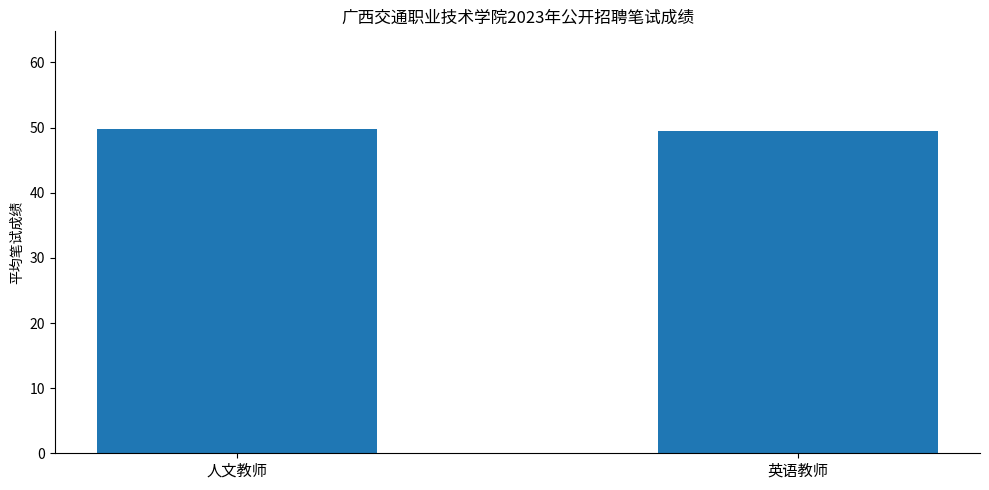

The value at 人文教师 is 89.2. True or false?

False